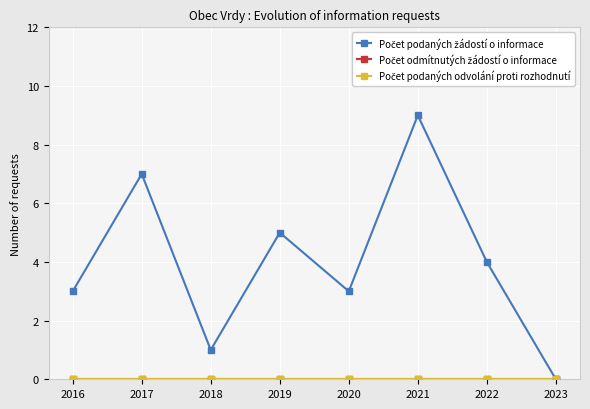

Where is the first local minimum for Počet podaných žádostí o informace?

2018